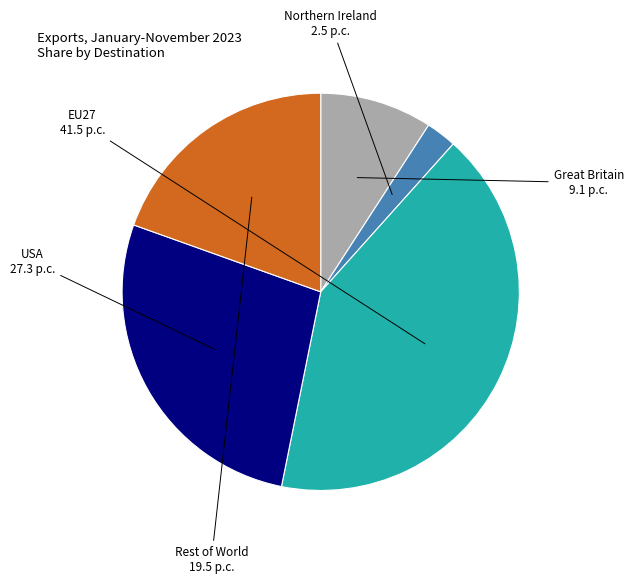

Is there any slice that represents more than half of the pie?

No